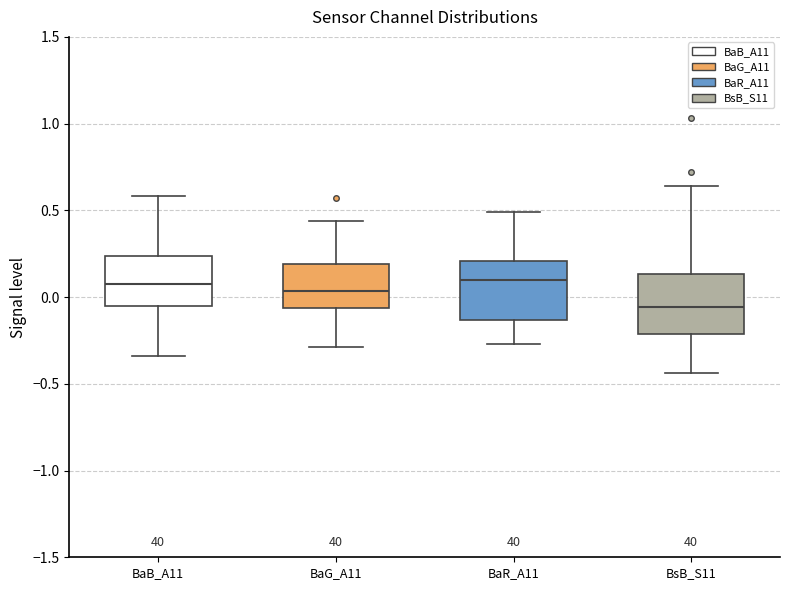

Reading left to right, read every box against the y-axis: the position of its median line, the range the box covers, and the ends of its whiskers. The values are not printed on the chart, so give them approximately, as read against the axis.

BaB_A11: median 0.10, box -0.05 to 0.25, whiskers -0.35 to 0.60
BaG_A11: median 0.05, box -0.05 to 0.20, whiskers -0.30 to 0.45
BaR_A11: median 0.10, box -0.15 to 0.20, whiskers -0.25 to 0.50
BsB_S11: median -0.05, box -0.20 to 0.15, whiskers -0.45 to 0.65